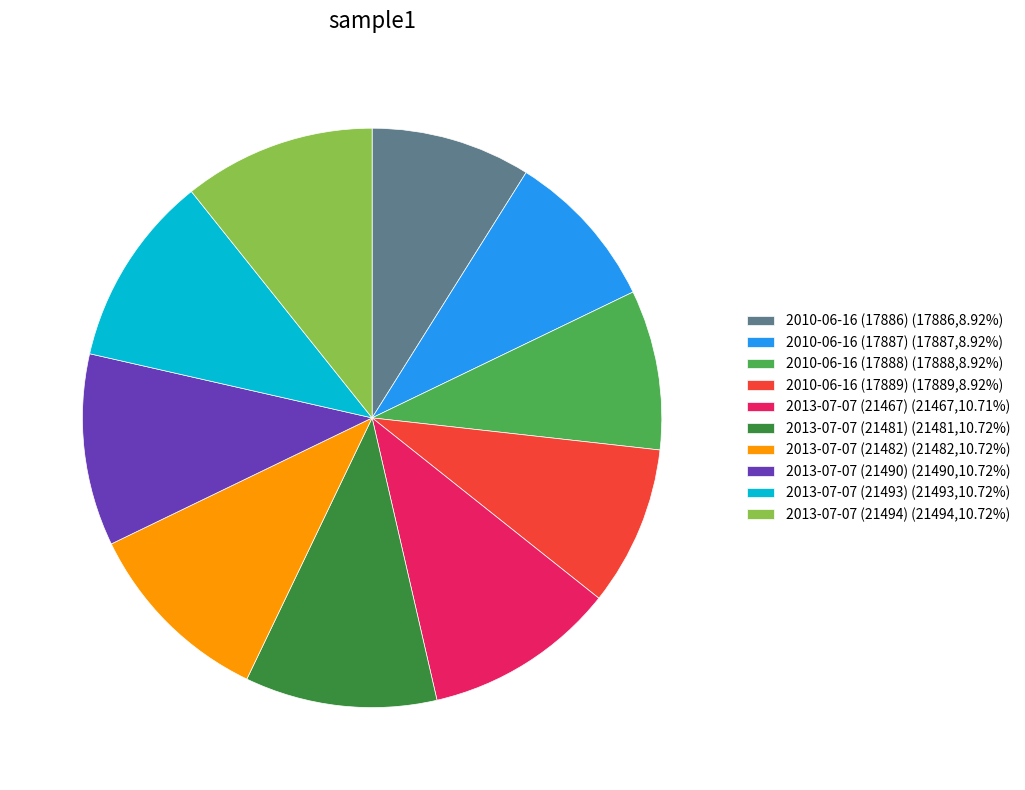

What is the ratio of the value at 2013-07-07 (21490) (21490,10.72%) to the value at 2010-06-16 (17886) (17886,8.92%)?

1.2